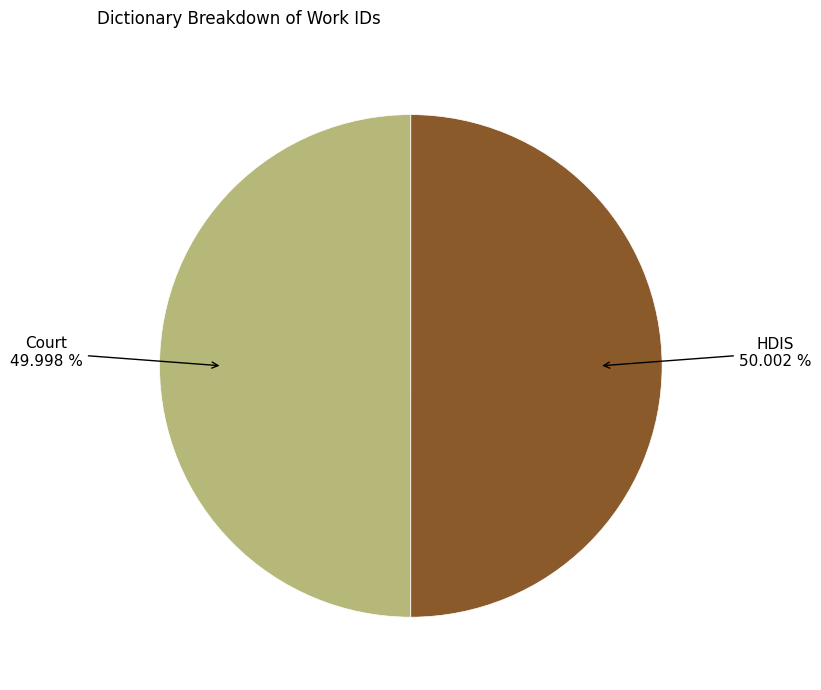

Approximately how many times larger is the value at HDIS compared to Court?

1.0